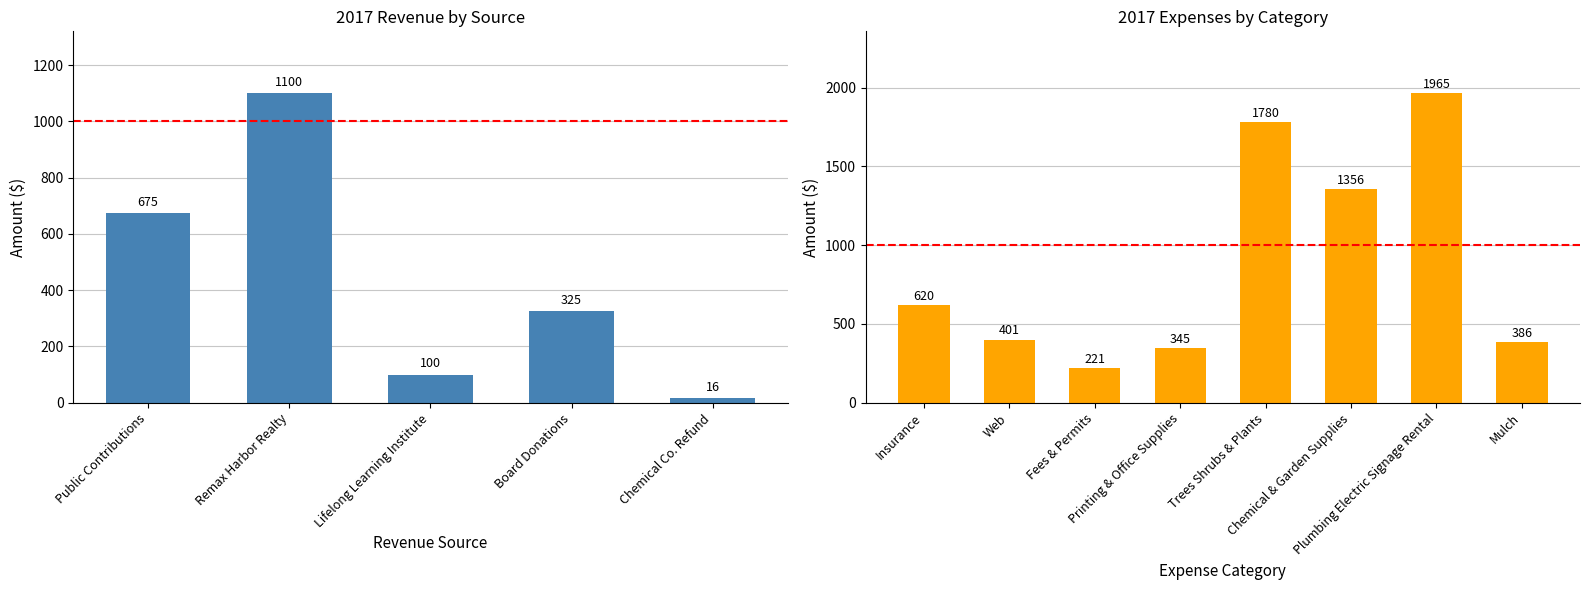

Count the number of values greater than 400.

7